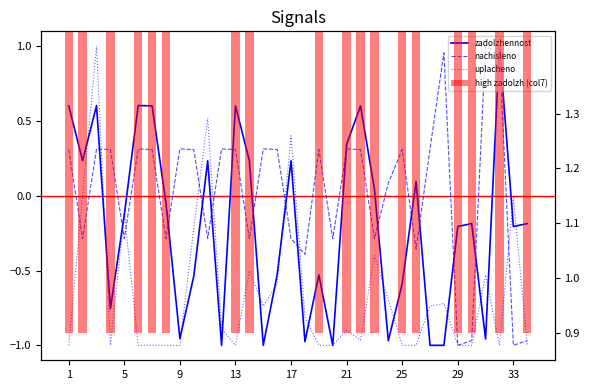

At which category does the chart reach its minimum across all series?

12